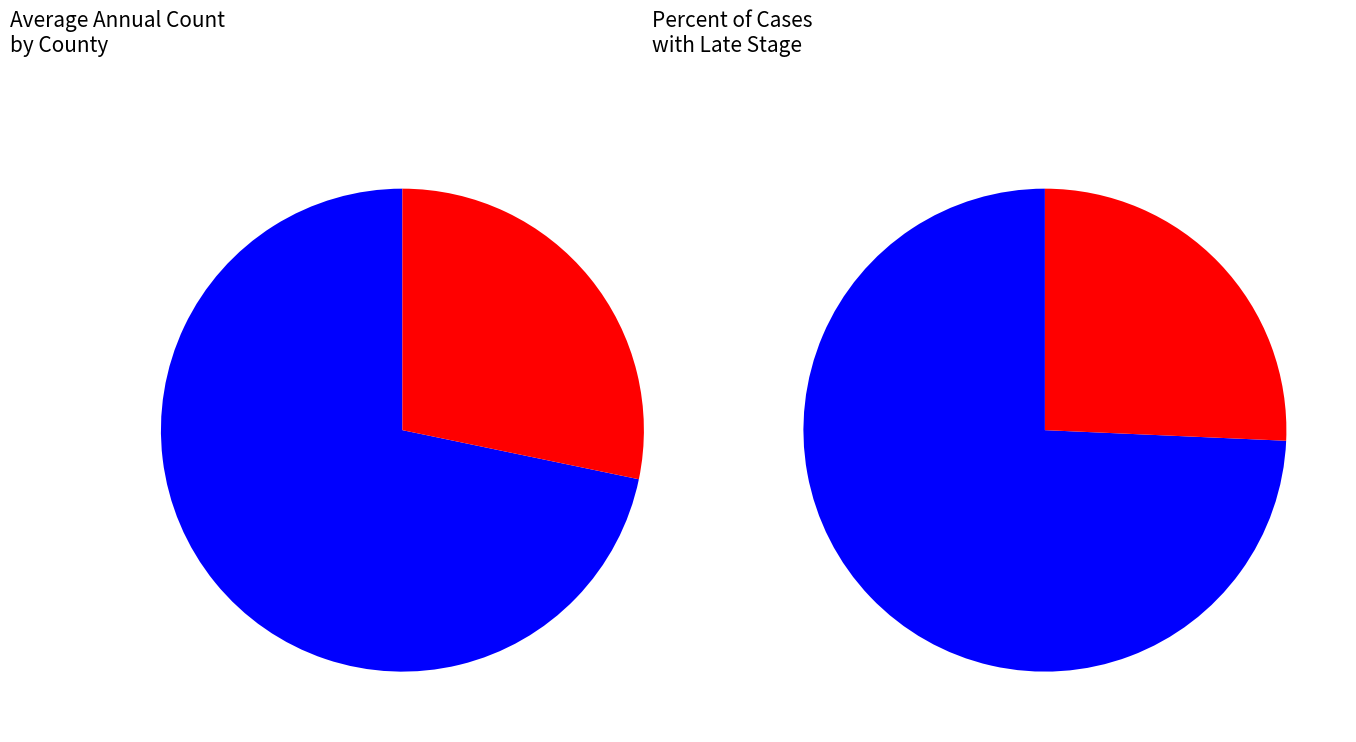

Which series has the largest range (max minus min)?

Average Annual Count